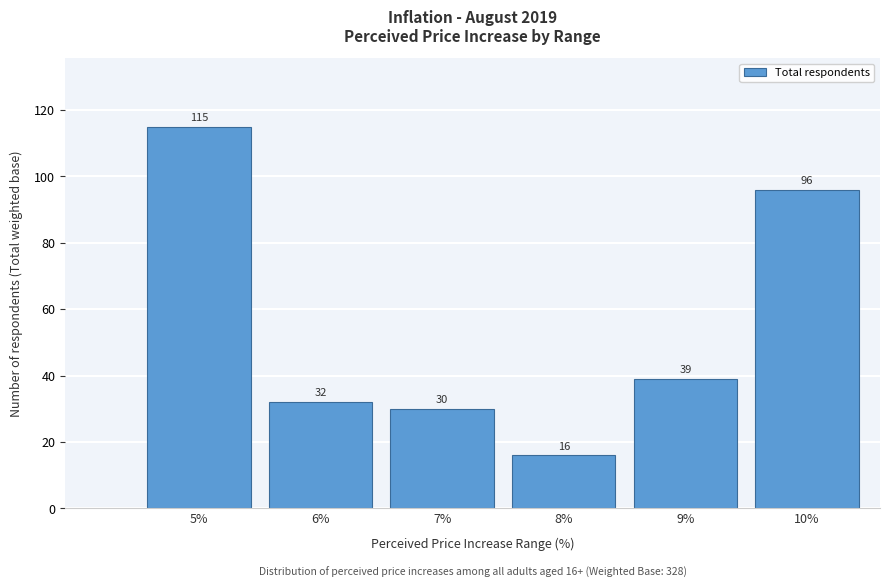

Reading right to left, what are all the values shown in this chart?

10%=96	9%=39	8%=16	7%=30	6%=32	5%=115